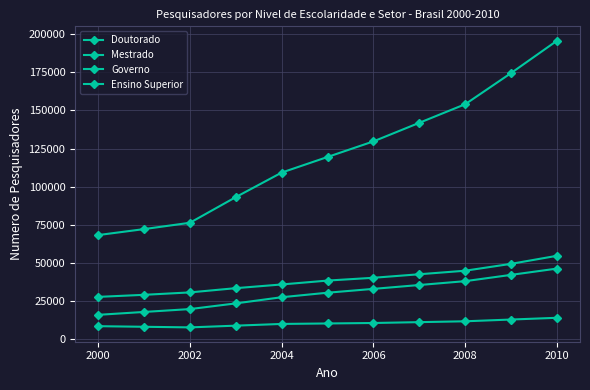

How many data points in Governo are less than 10471?

5